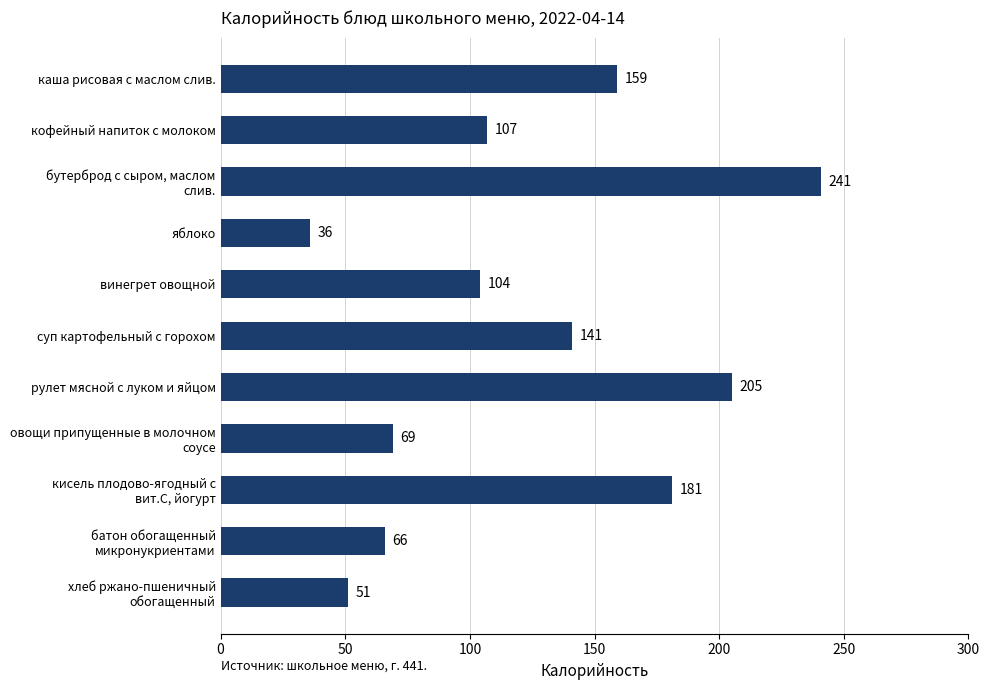

What is the approximate value at яблоко, to the nearest 5?

35